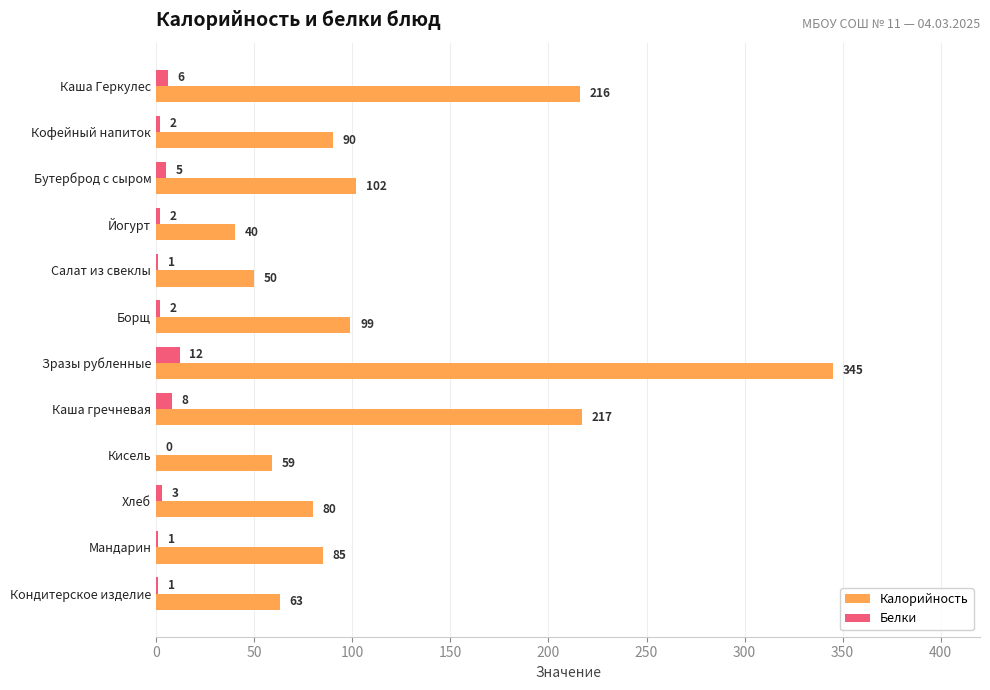

Count the number of data series in this chart.

2